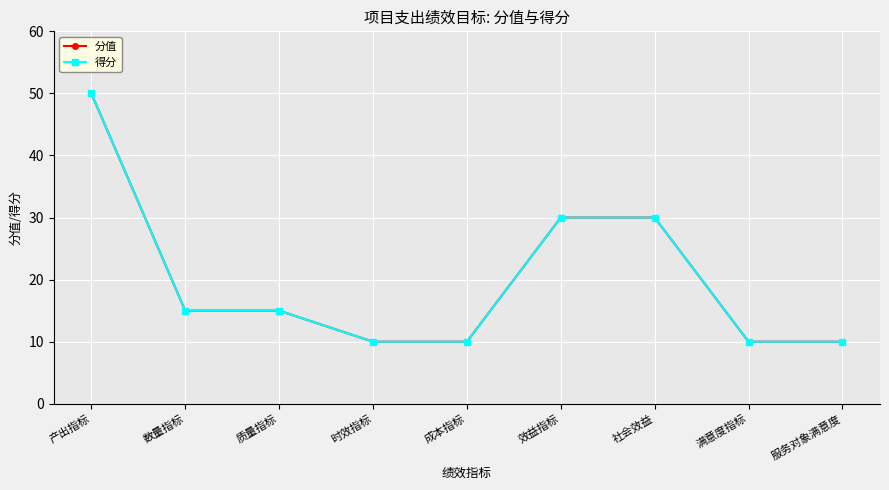

Which category has the lowest value across all series?

时效指标